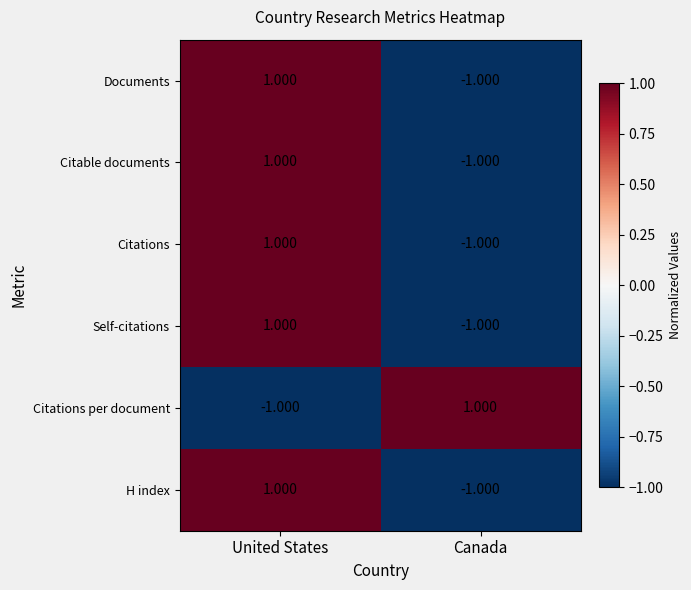

At which label does Citable documents reach its minimum?

Canada